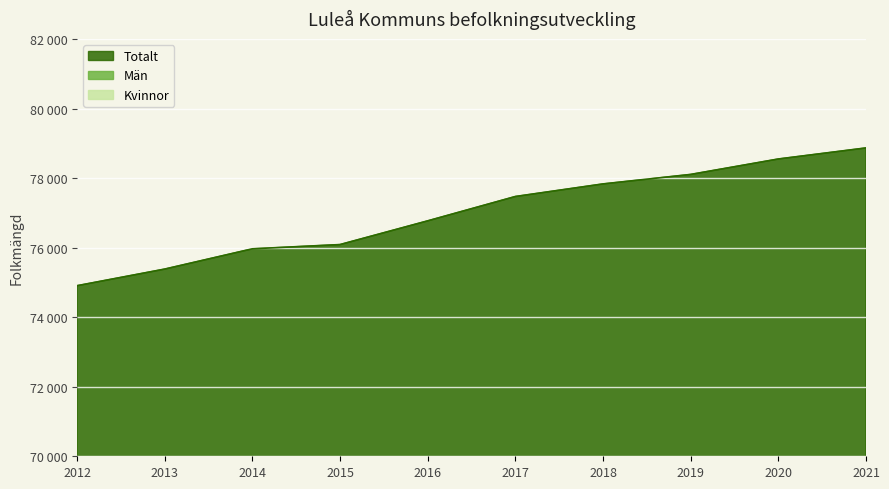

What is the average value of the Män series?

39200